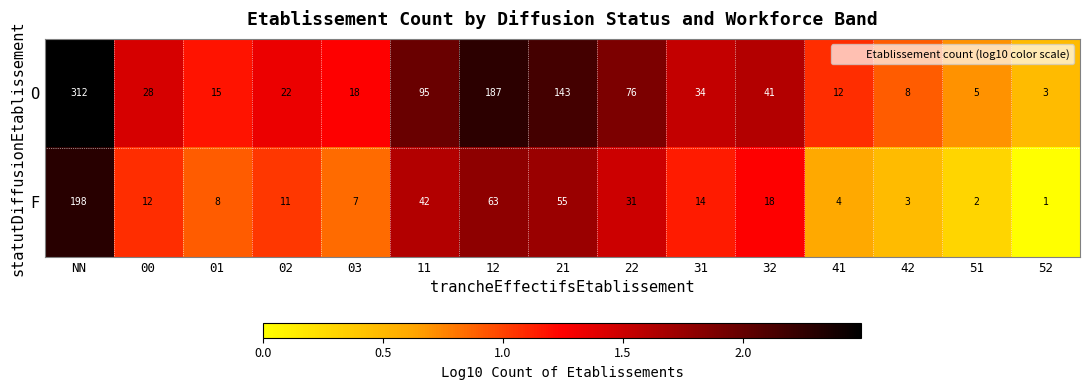

What is the greatest value displayed?

312